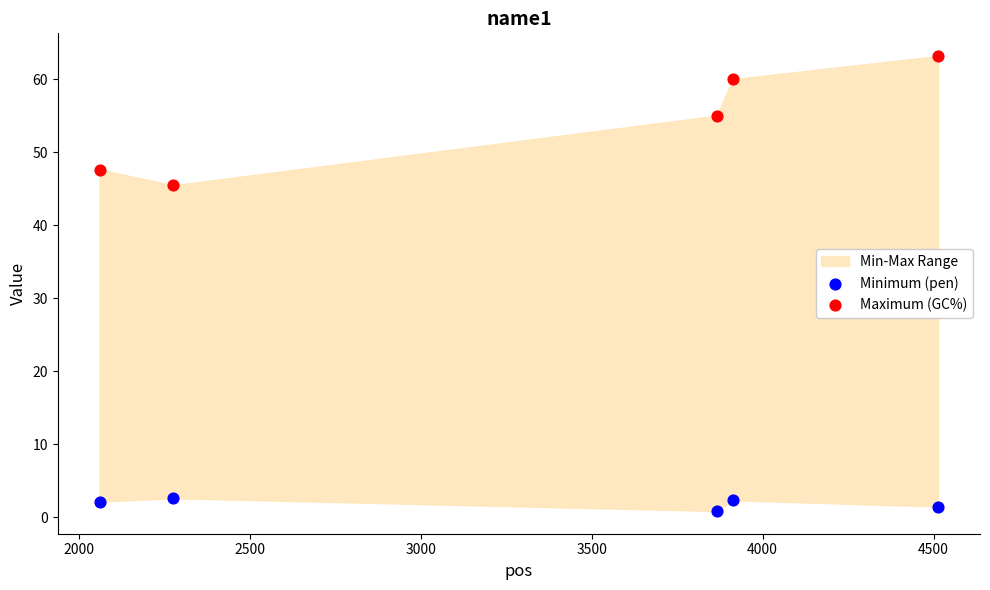

Which series contains the highest Y value?

Maximum (GC%)